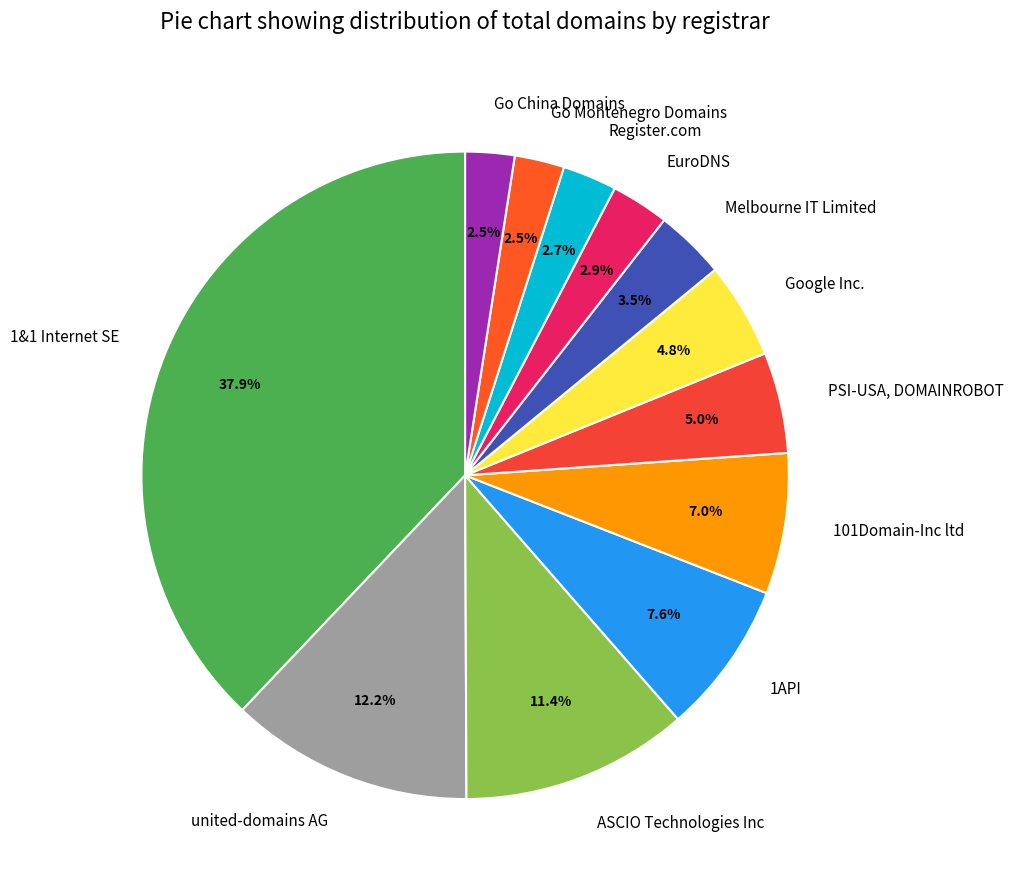

Approximately how many times larger is the value at Register.com compared to united-domains AG?

0.2